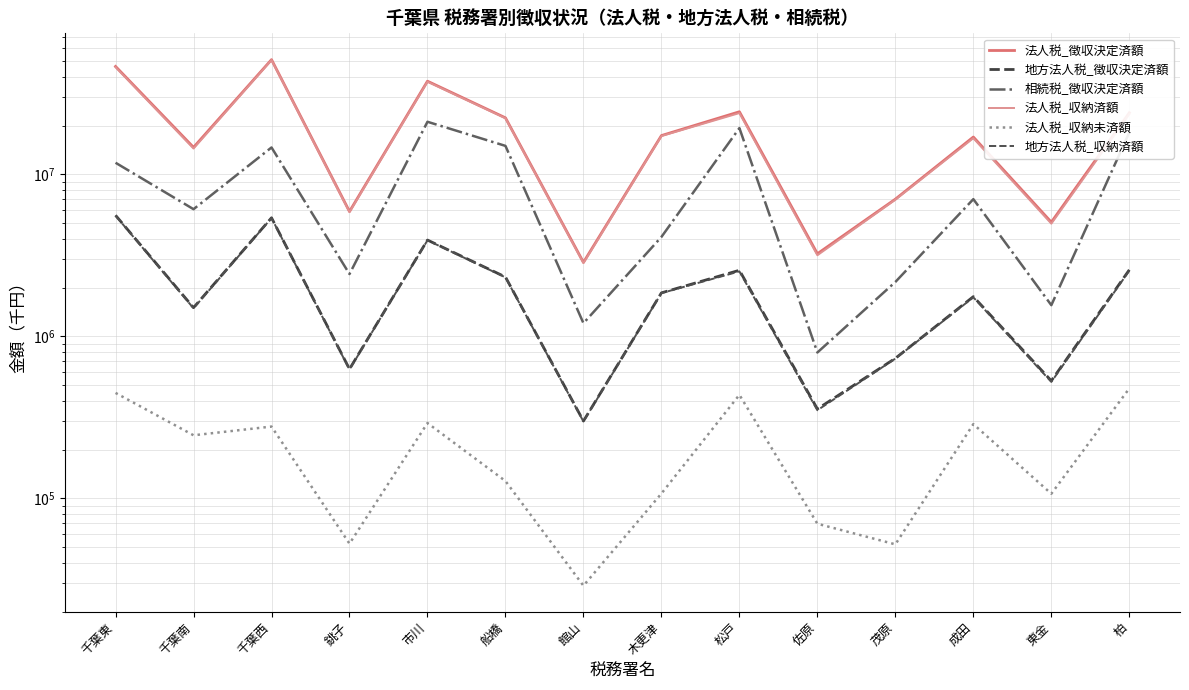

What is the sum of all 法人税_収納未済額 values?

3007495